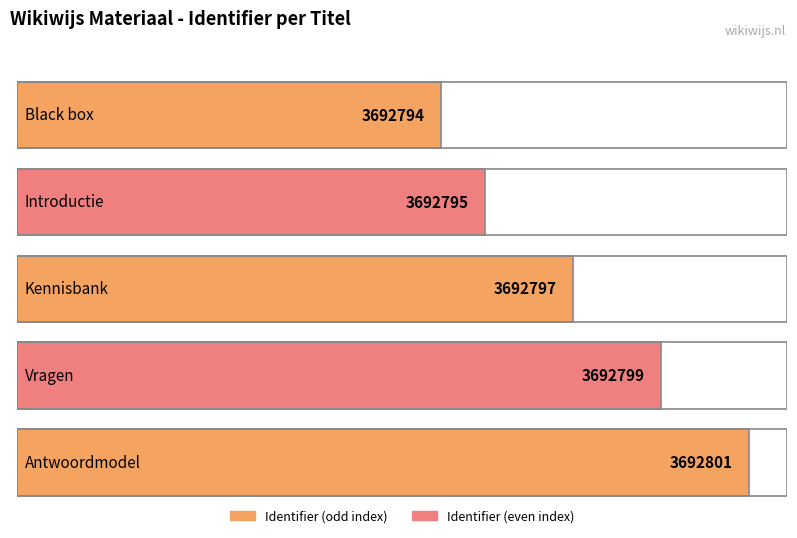

Reading left to right, list all the values displayed in this chart.

Black box=3692794	Introductie=3692795	Kennisbank=3692797	Vragen=3692799	Antwoordmodel=3692801